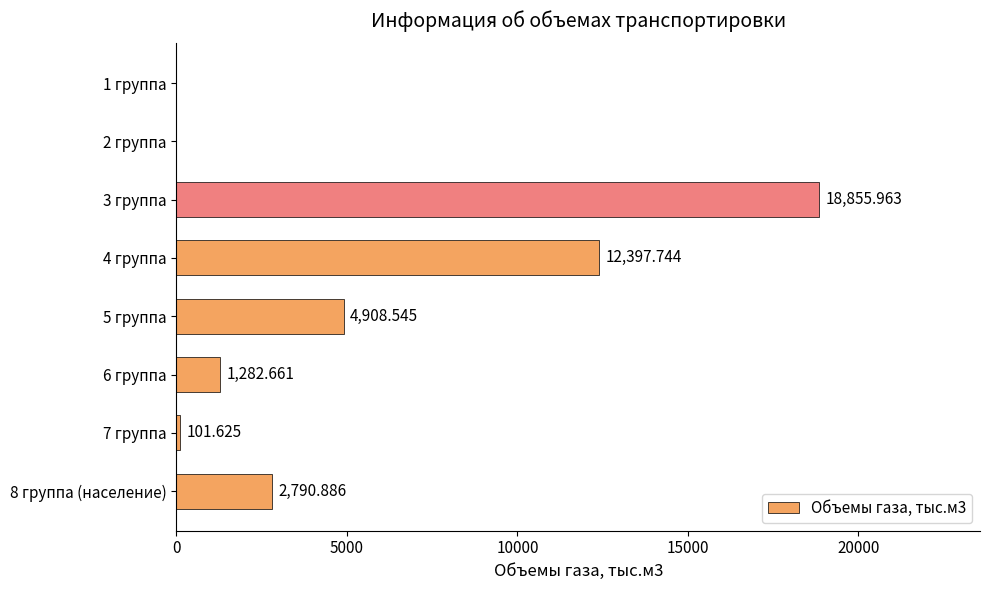

Are the bars horizontal?

Yes